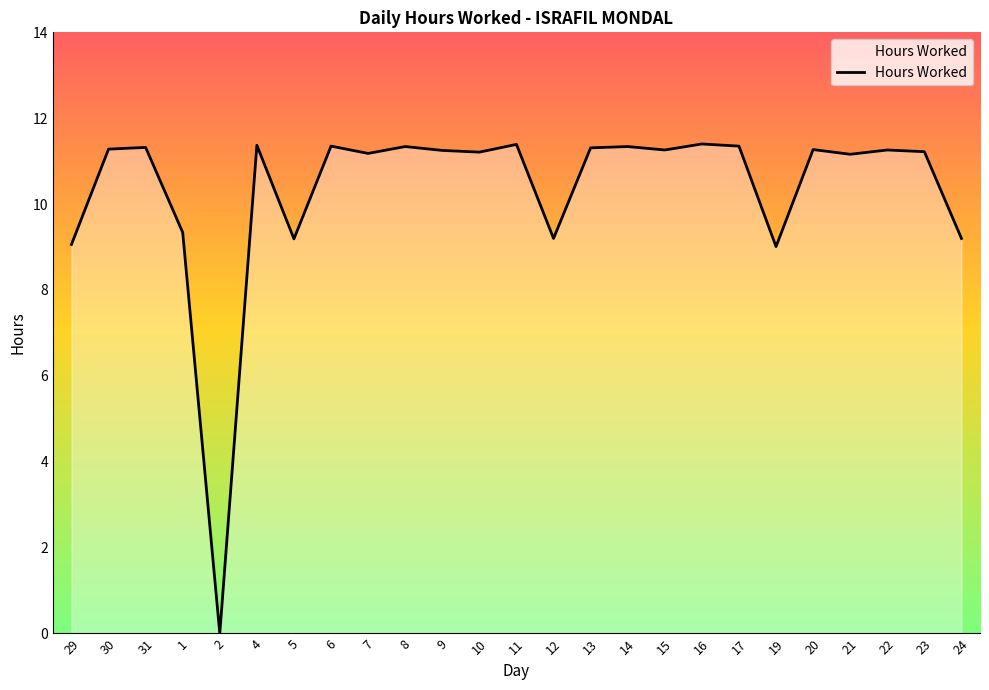

Where does the data first go above 11?

30